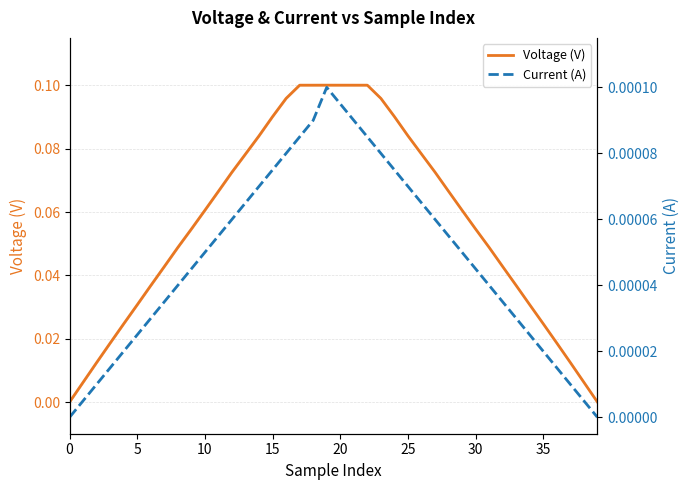

At which category is the sum across all series the highest?

19